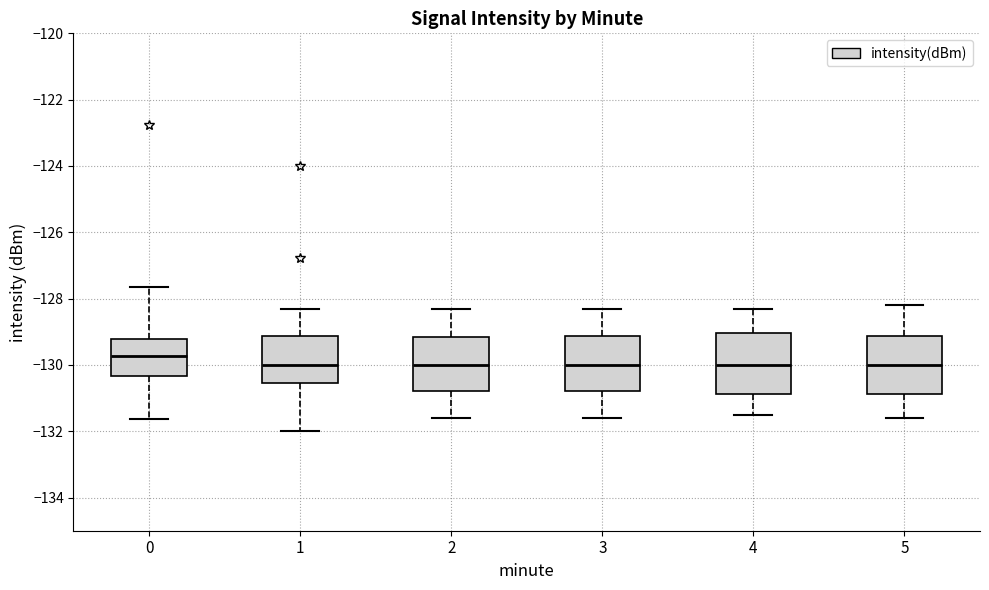

Reading left to right, read every box against the y-axis: the position of its median line, the range the box covers, and the ends of its whiskers. The values are not printed on the chart, so give them approximately, as read against the axis.

0: median -129.8, box -130.4 to -129.2, whiskers -131.6 to -127.6
1: median -130.0, box -130.6 to -129.2, whiskers -132.0 to -128.2
2: median -130.0, box -130.8 to -129.2, whiskers -131.6 to -128.2
3: median -130.0, box -130.8 to -129.2, whiskers -131.6 to -128.2
4: median -130.0, box -130.8 to -129.0, whiskers -131.4 to -128.2
5: median -130.0, box -130.8 to -129.2, whiskers -131.6 to -128.2